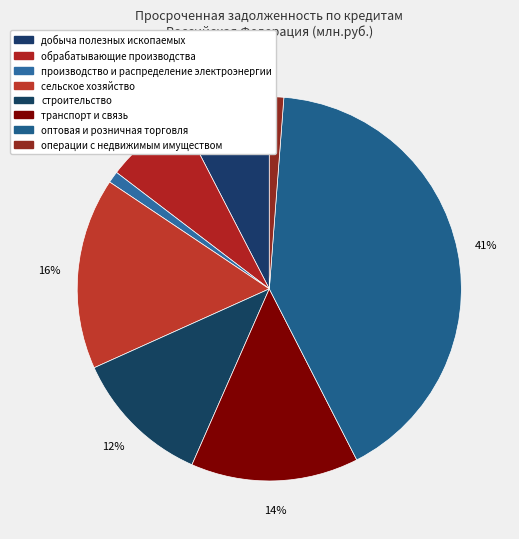

Count the number of slices in the pie.

8